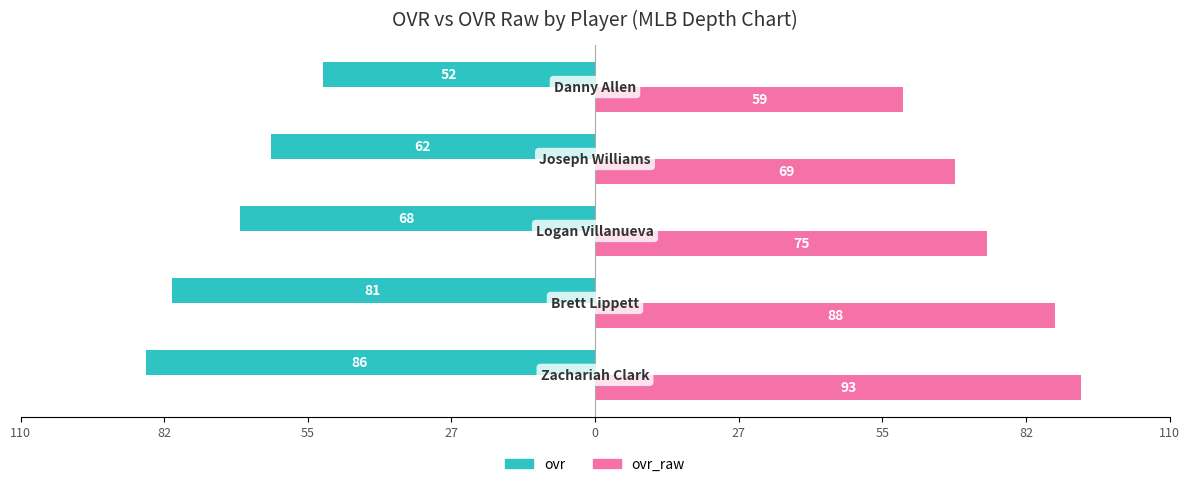

Reading left to right, list all the values displayed in this chart.

ovr: -86	-81	-68	-62	-52
ovr_raw: 93	88	75	69	59